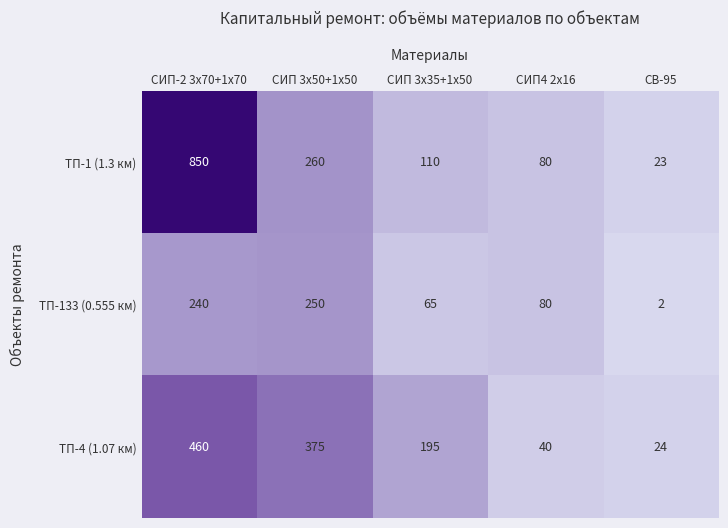

What is the minimum value for ТП-4 (1.07 км)?

24